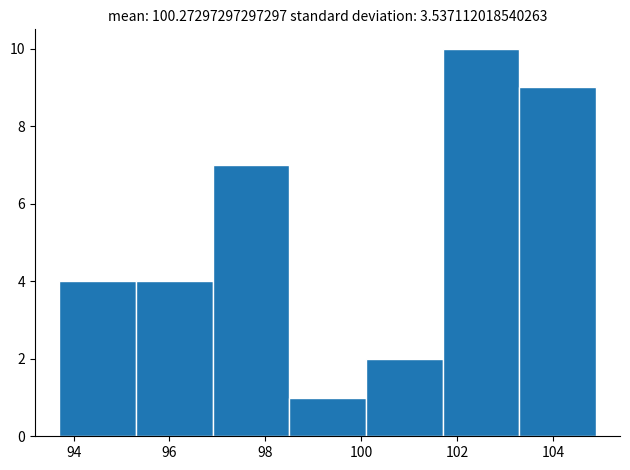

Over which range of the x-axis is the bar tallest?

101.7 to 103.3